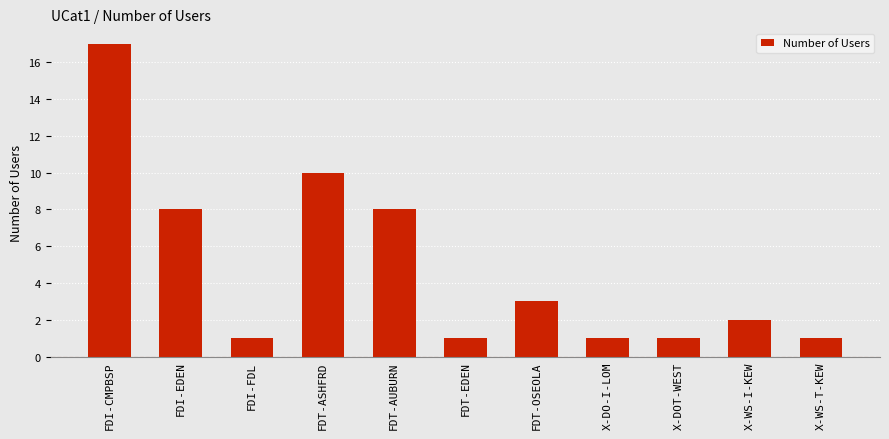

Which has a higher value, X-DO-I-LOM or X-WS-I-KEW?

X-WS-I-KEW